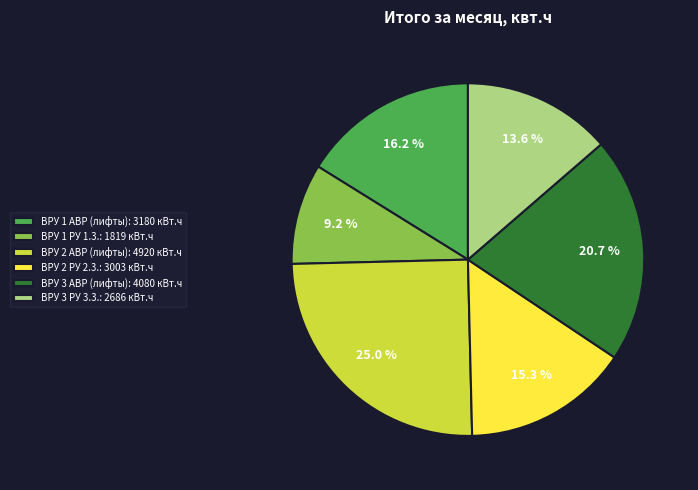

Rank the categories by value from highest to lowest.

ВРУ 2 АВР (лифты): 4920 кВт.ч, ВРУ 3 АВР (лифты): 4080 кВт.ч, ВРУ 1 АВР (лифты): 3180 кВт.ч, ВРУ 2 РУ 2.3.: 3003 кВт.ч, ВРУ 3 РУ 3.3.: 2686 кВт.ч, ВРУ 1 РУ 1.3.: 1819 кВт.ч